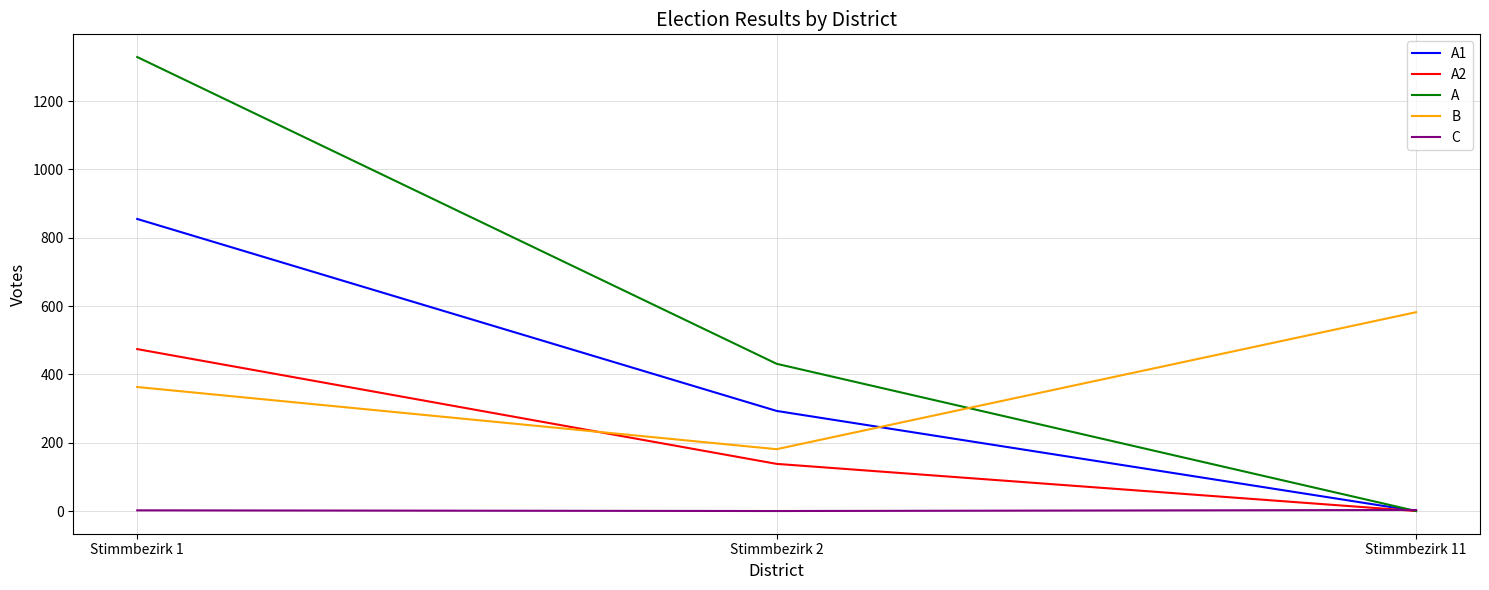

The value of C at Stimmbezirk 2 is 0. True or false?

True